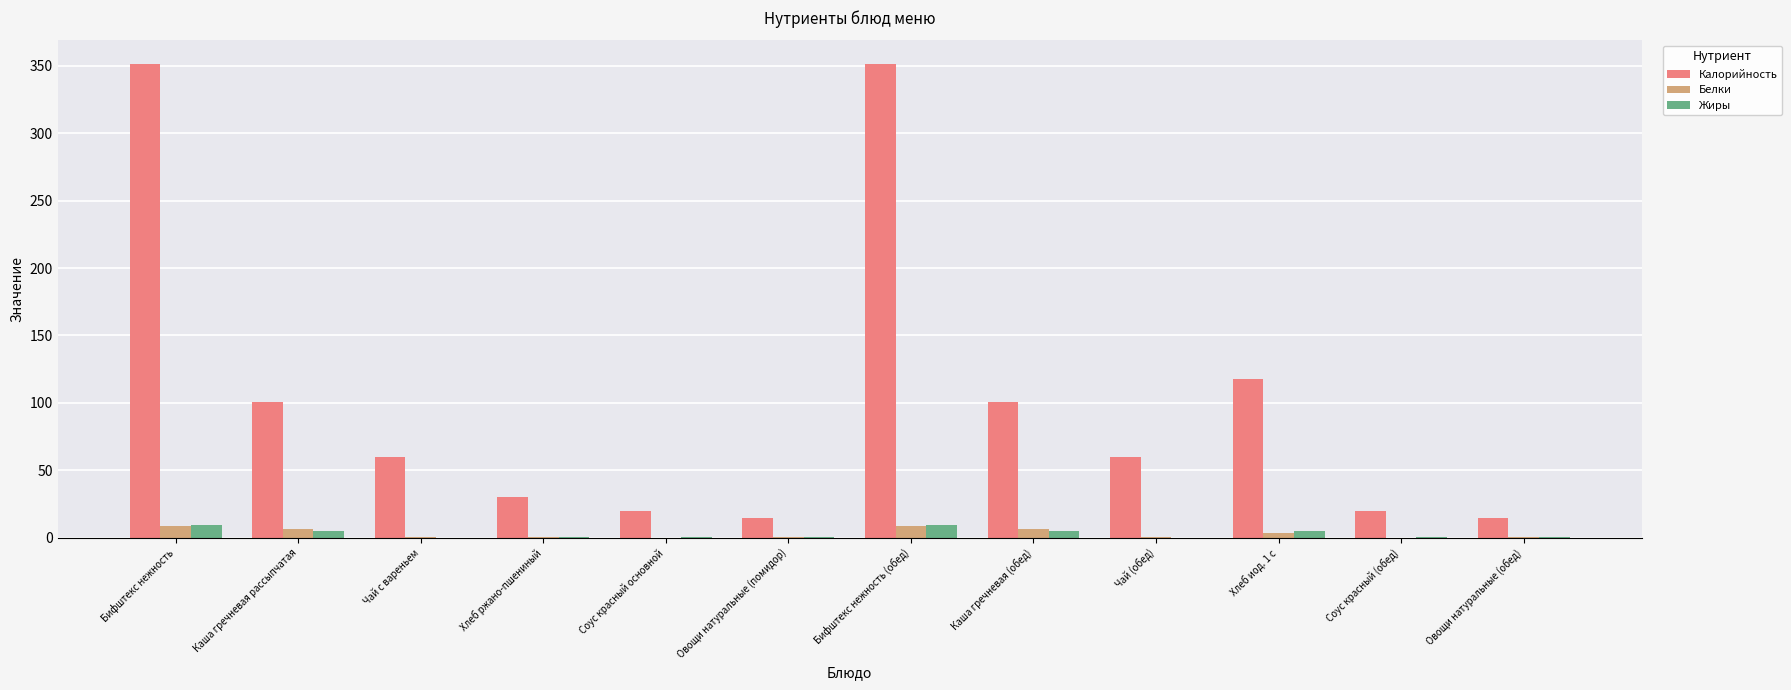

Is the value of Калорийность at Овощи натуральные (обед) greater than the value of Жиры at Каша гречневая рассыпчатая?

Yes